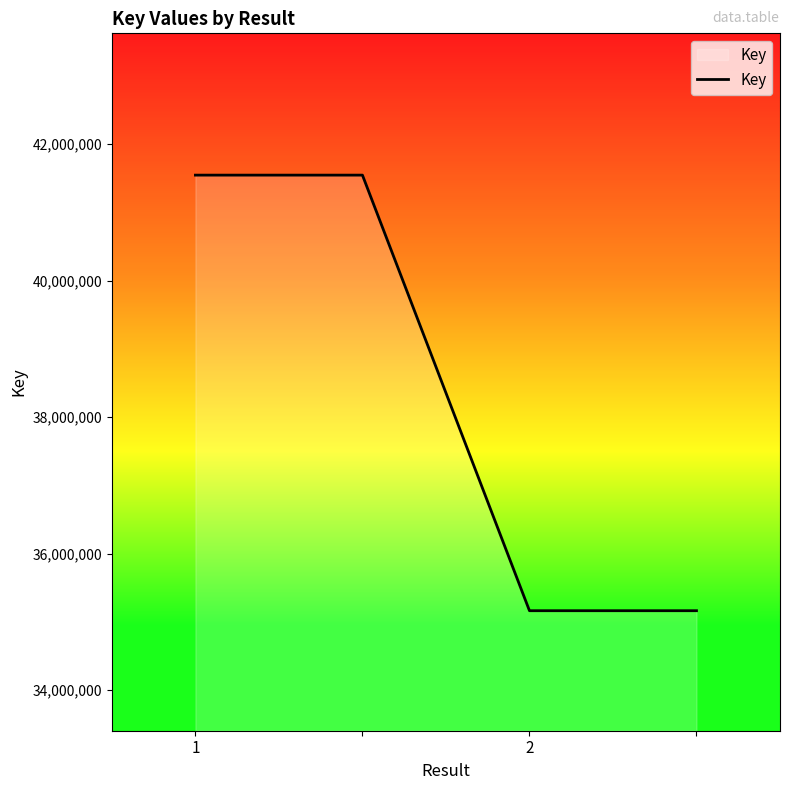

What is the sum of all values?

153419148